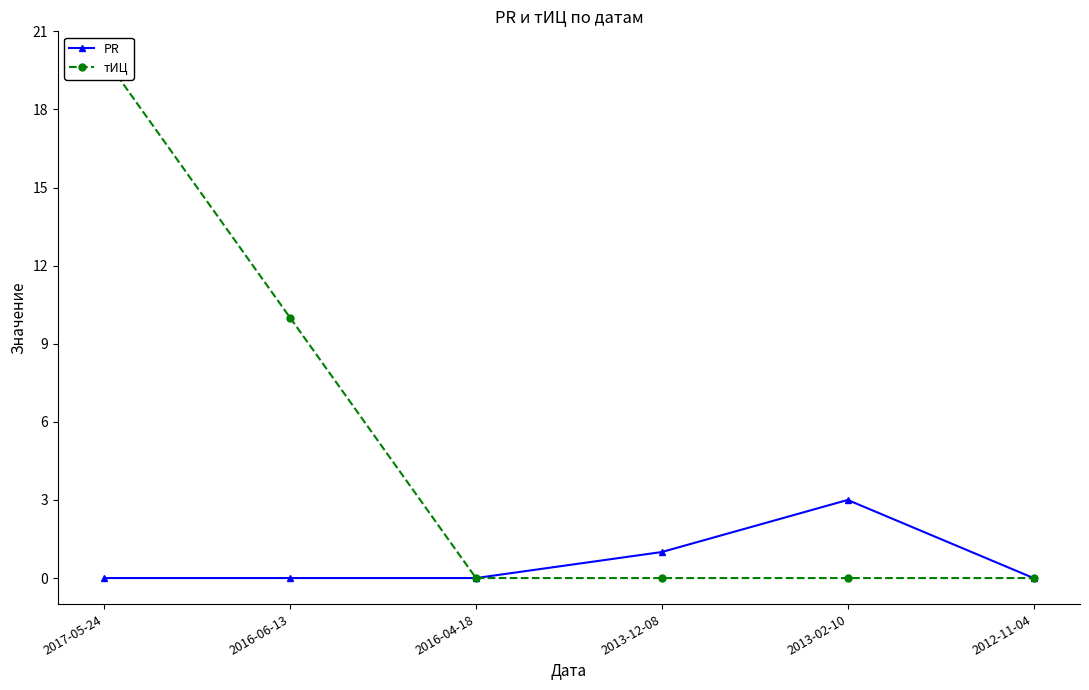

True or false: PR has more than 0 points higher than both neighbors.

True